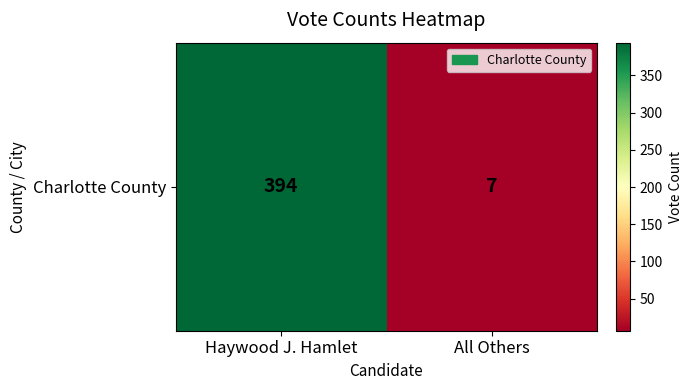

Rank the categories by value from lowest to highest.

All Others, Haywood J. Hamlet